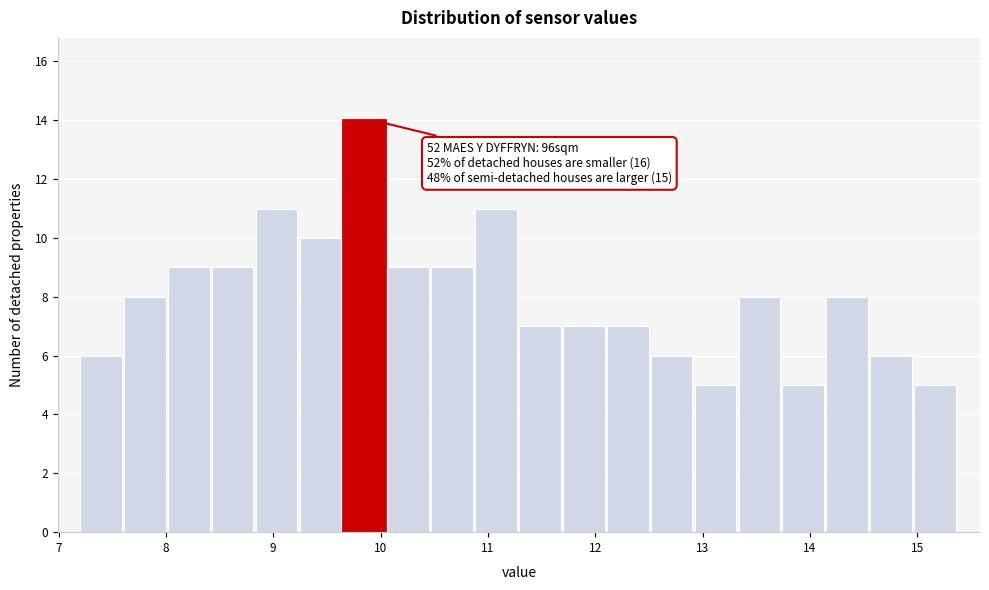

Which range on the x-axis has the tallest bar?

9.7 to 10.1